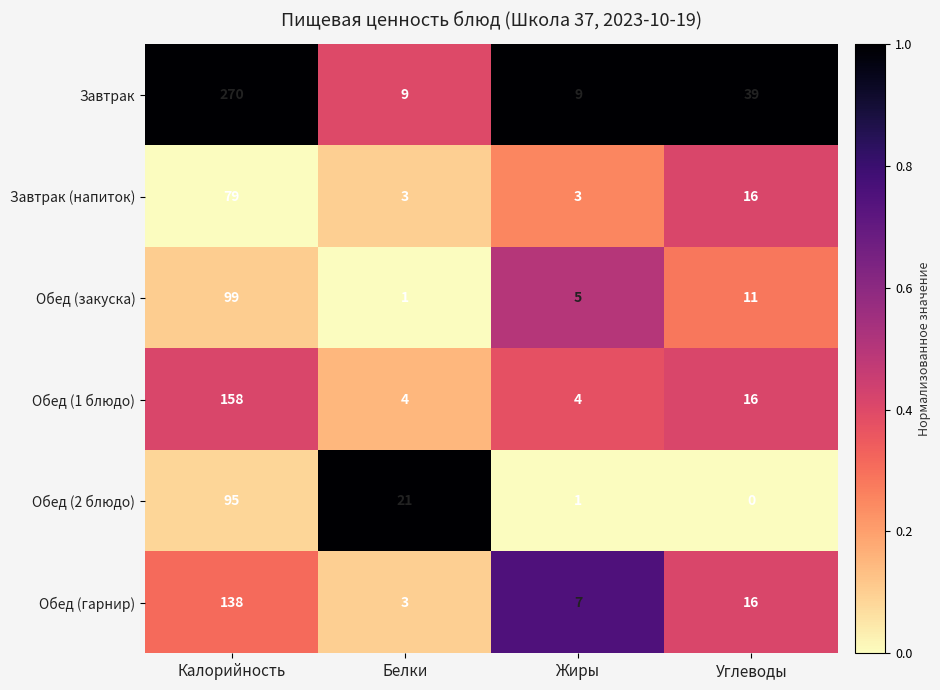

What is the sum of all Обед (гарнир) values?

164